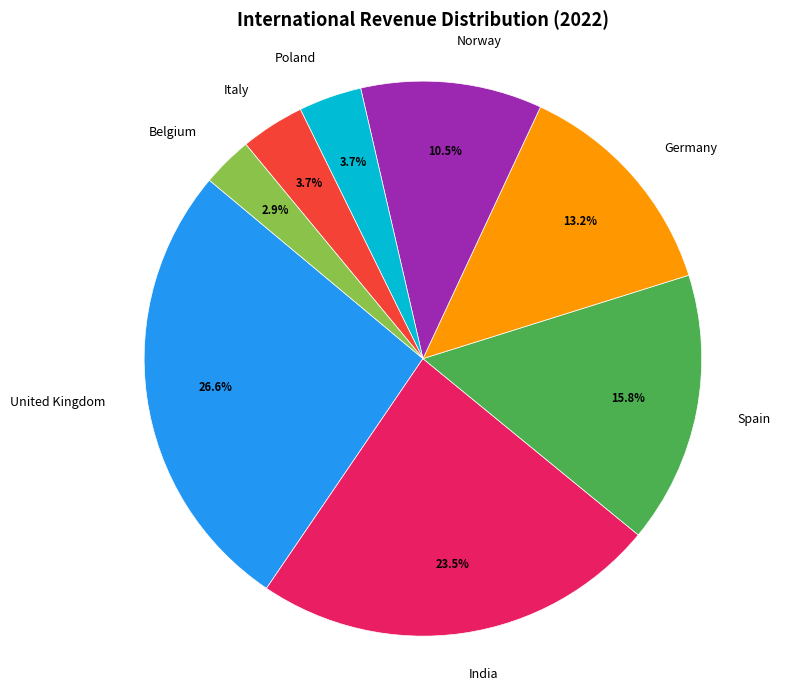

Is there any slice that represents more than half of the pie?

No